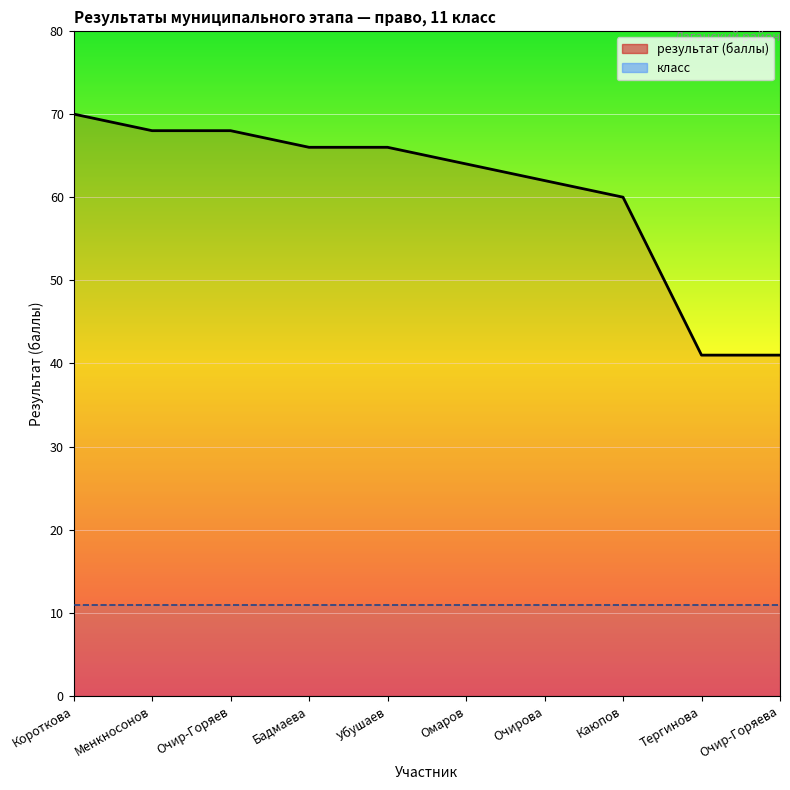

Count the number of values greater than 66.

3